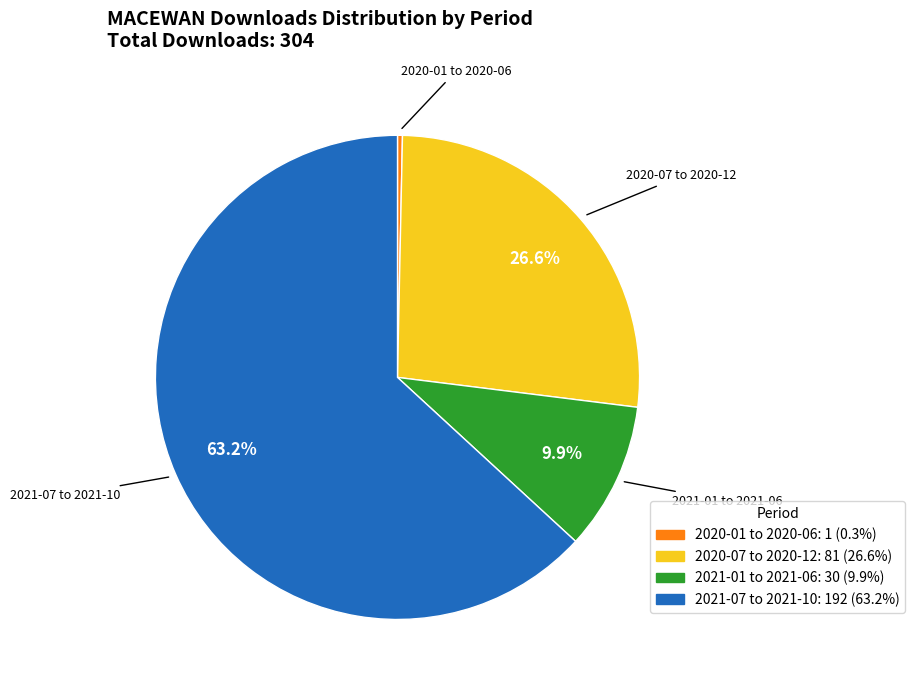

To the nearest percent, what is the difference between the largest and smallest slice percentages?

63%